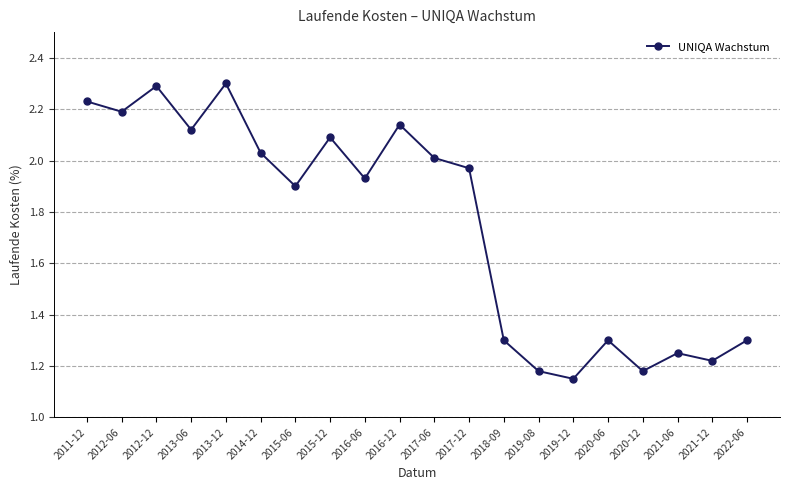

Where is the data nearest to the value 1?

2019-12